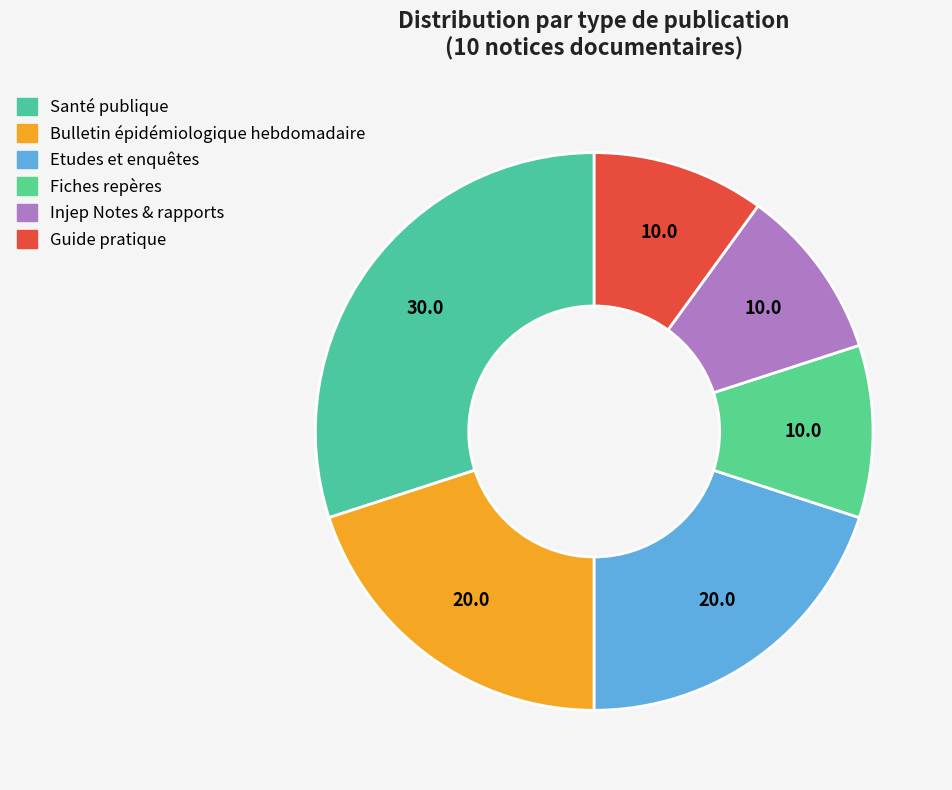

How many segments does this pie chart have?

6